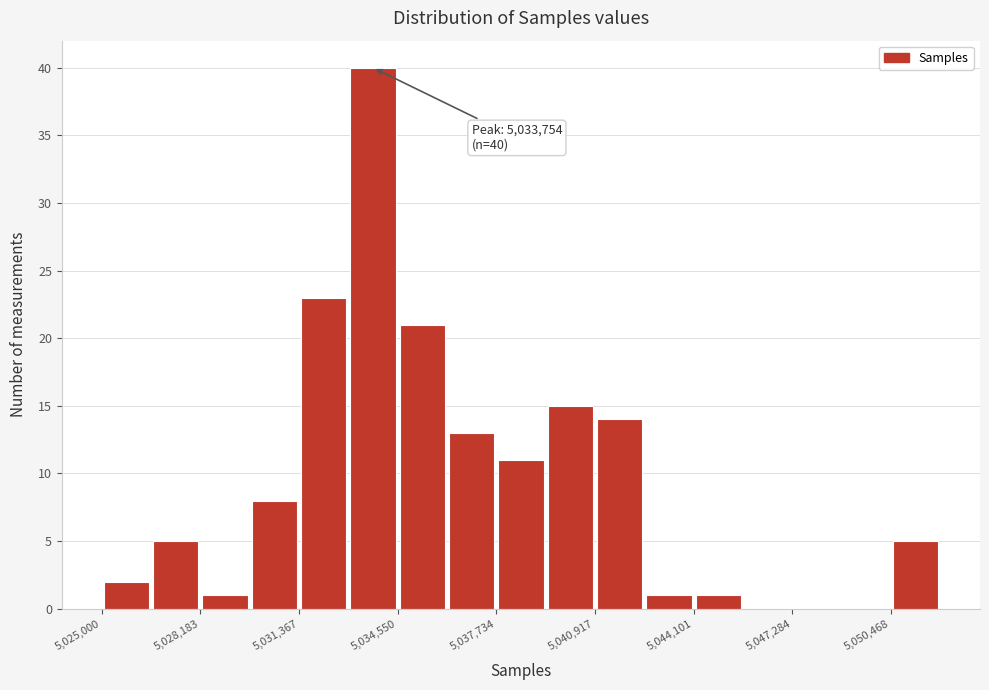

Read against the x-axis, roughly where is the centre of the tallest bar?

5034000